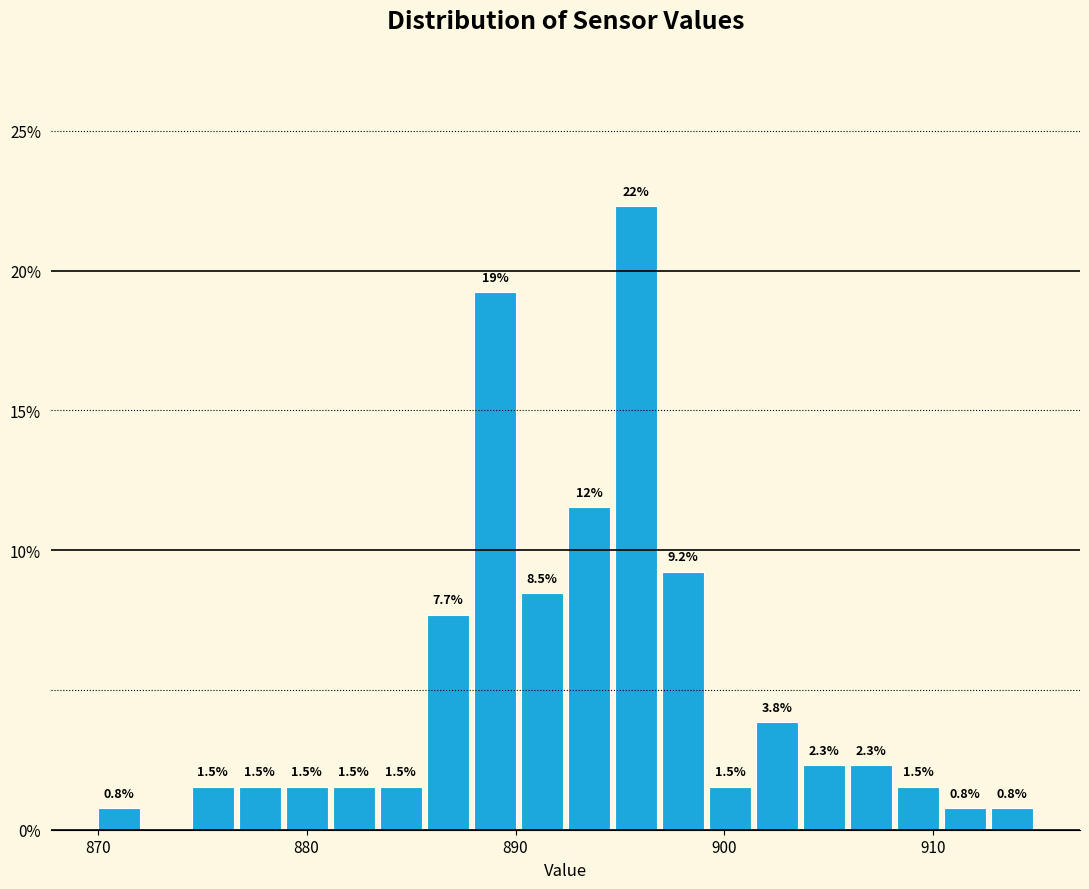

Around what value on the x-axis is the tallest bar? Give the approximate position of its centre, as read against the axis.

896